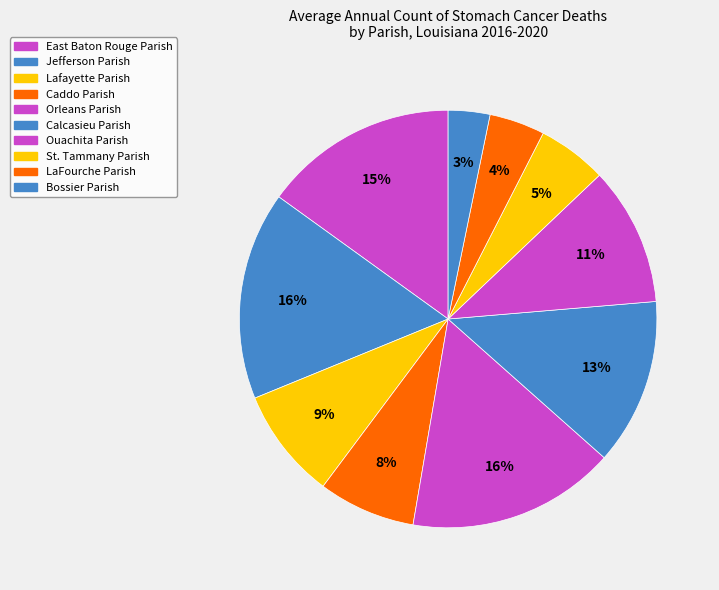

Is it true that Ouachita Parish is 17% of the pie?

False